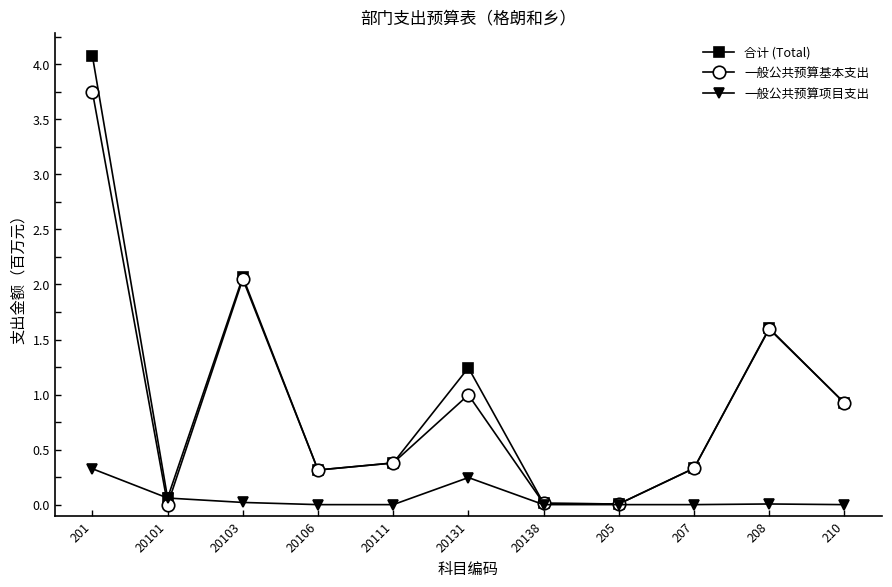

Rank the series by their maximum value, from highest to lowest.

合计 (Total), 一般公共预算基本支出, 一般公共预算项目支出